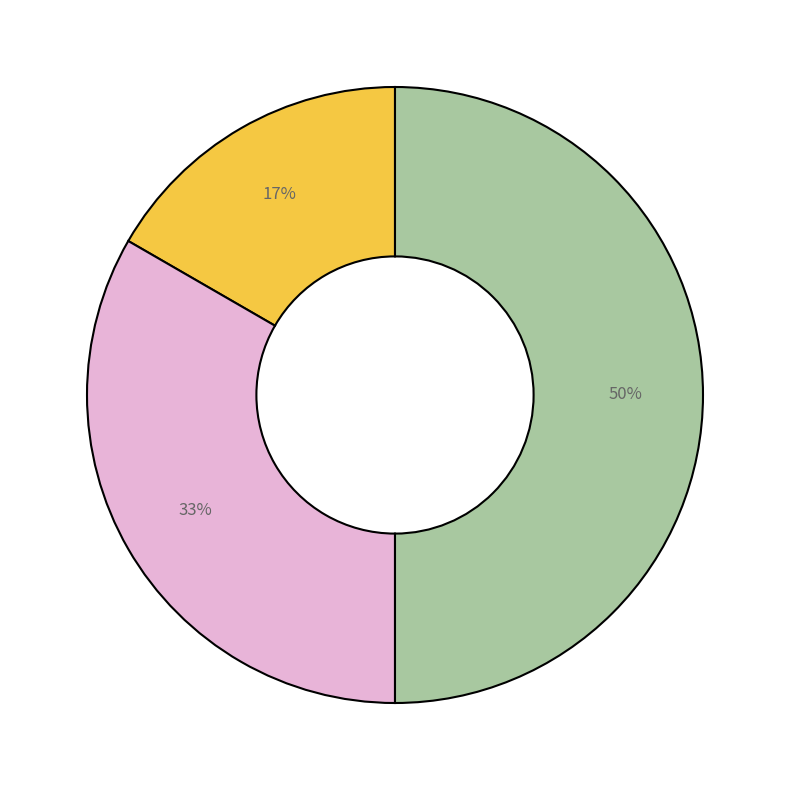

To the nearest percent, what is the average slice percentage?

33%